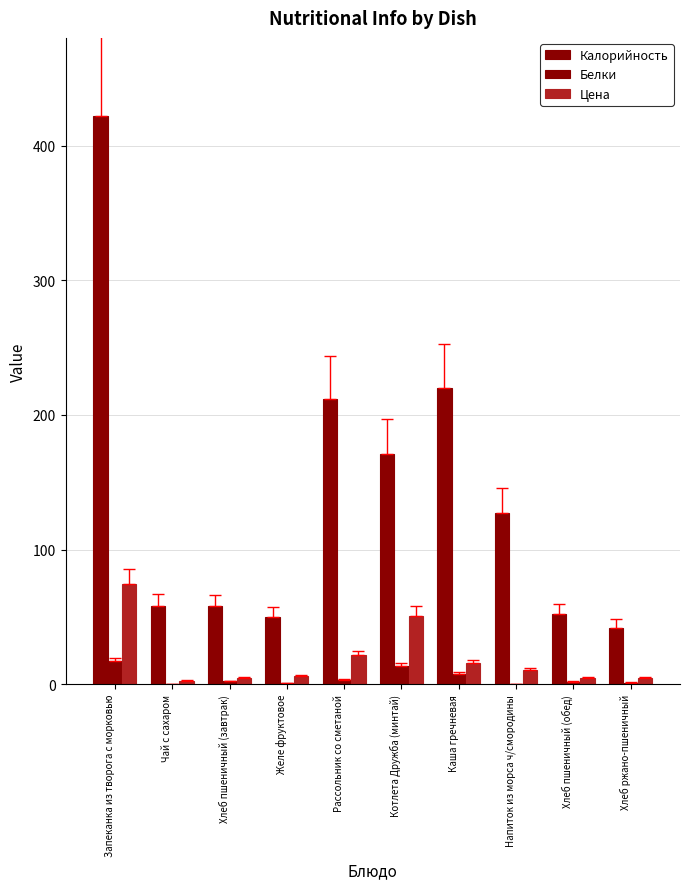

Does the chart contain stacked bars?

No